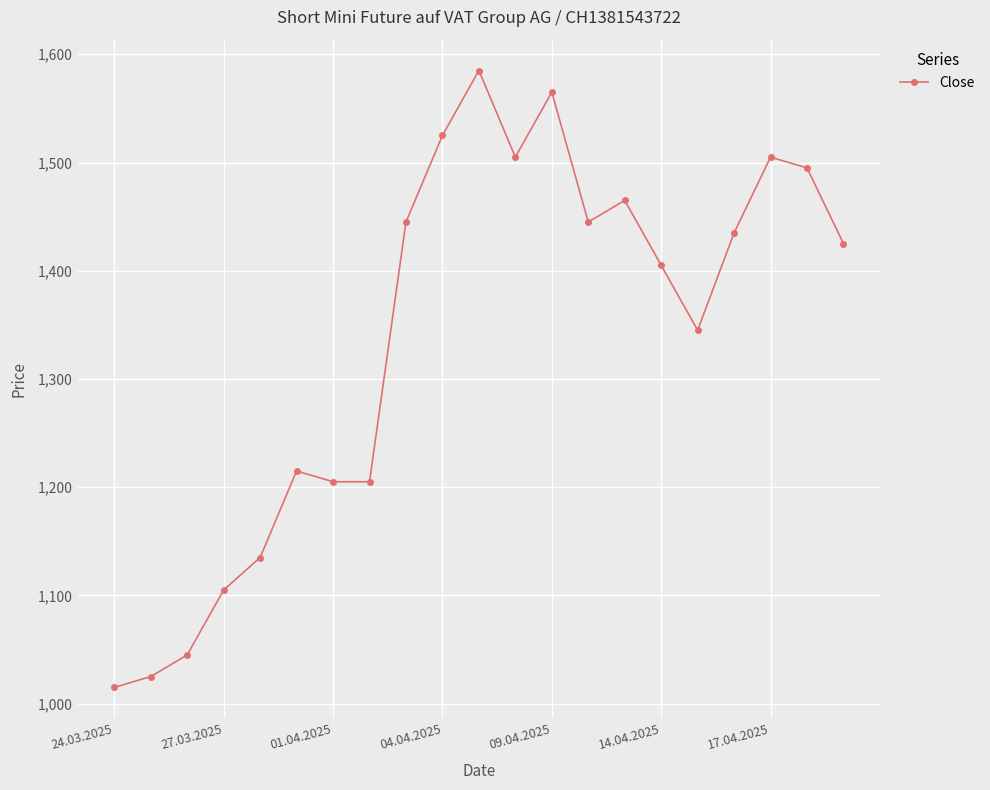

What is the average value?

1338